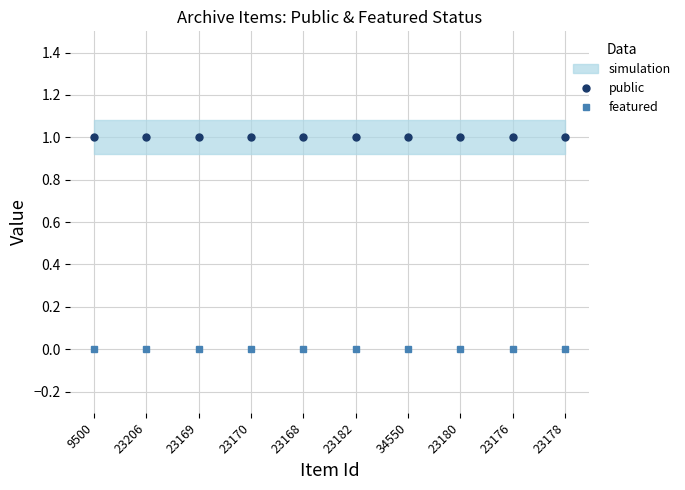

What is the greatest value displayed?

1